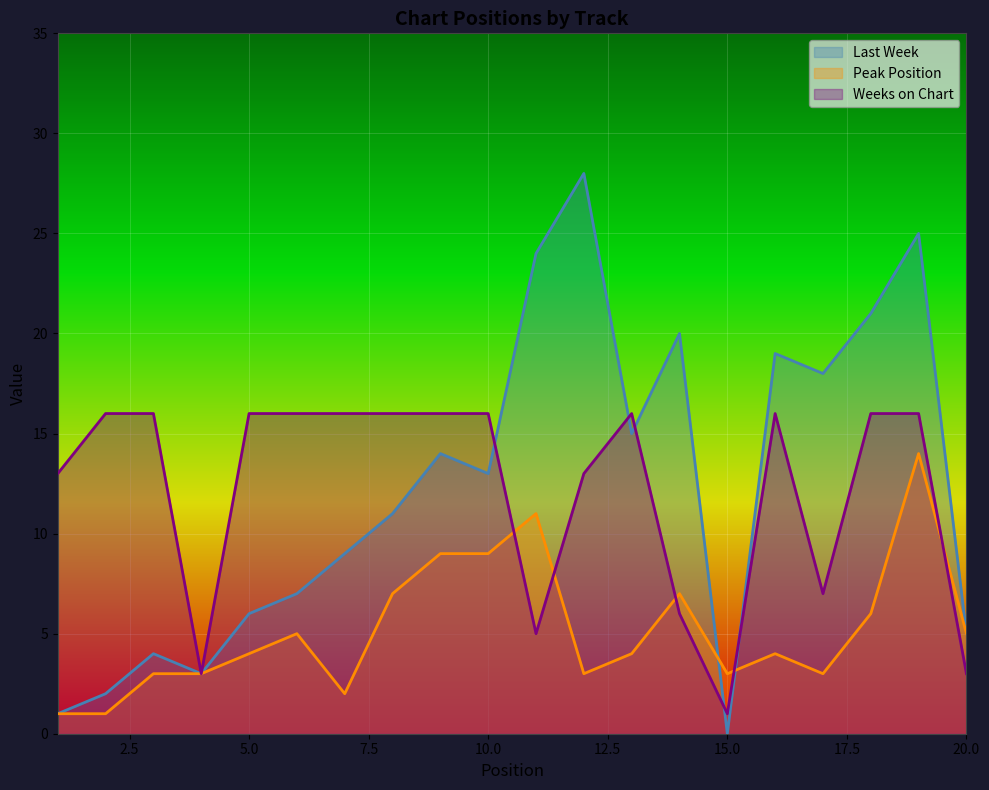

At 6, list the series in order from largest to smallest.

Weeks on Chart, Last Week, Peak Position